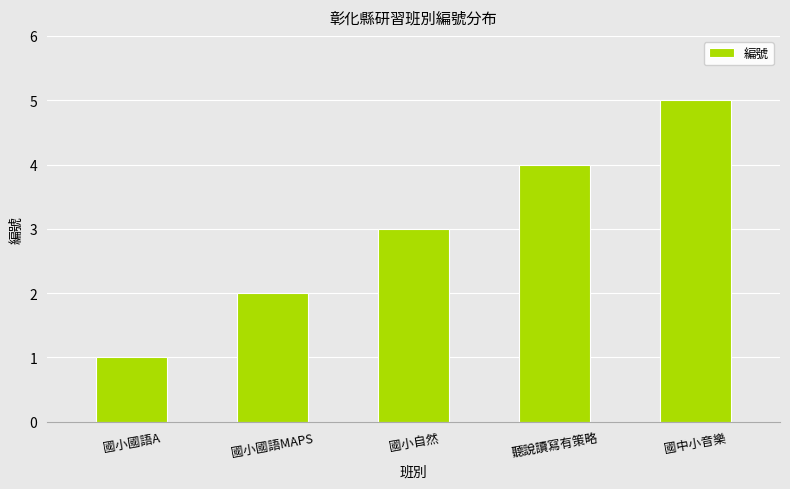

Rank the categories by value from highest to lowest.

國中小音樂, 聽說讀寫有策略, 國小自然, 國小國語MAPS, 國小國語A